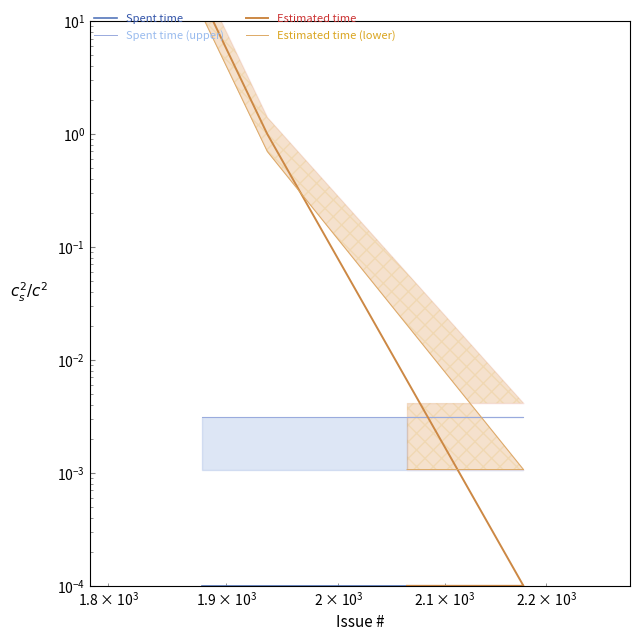

What are all the series names shown in the legend?

Spent time, Spent time (upper), Estimated time, Estimated time (lower)